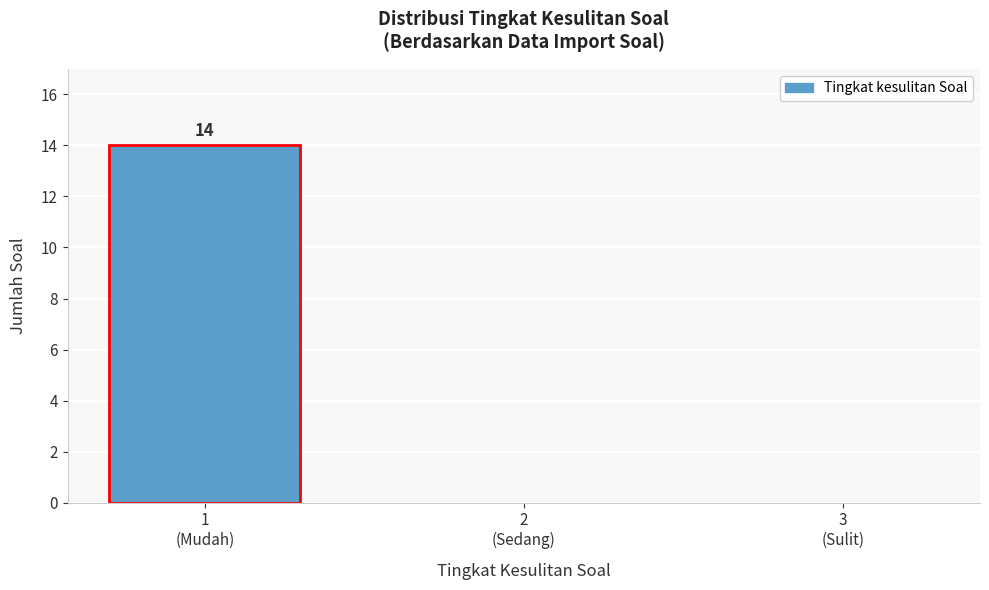

What is the maximum value shown in the chart?

14